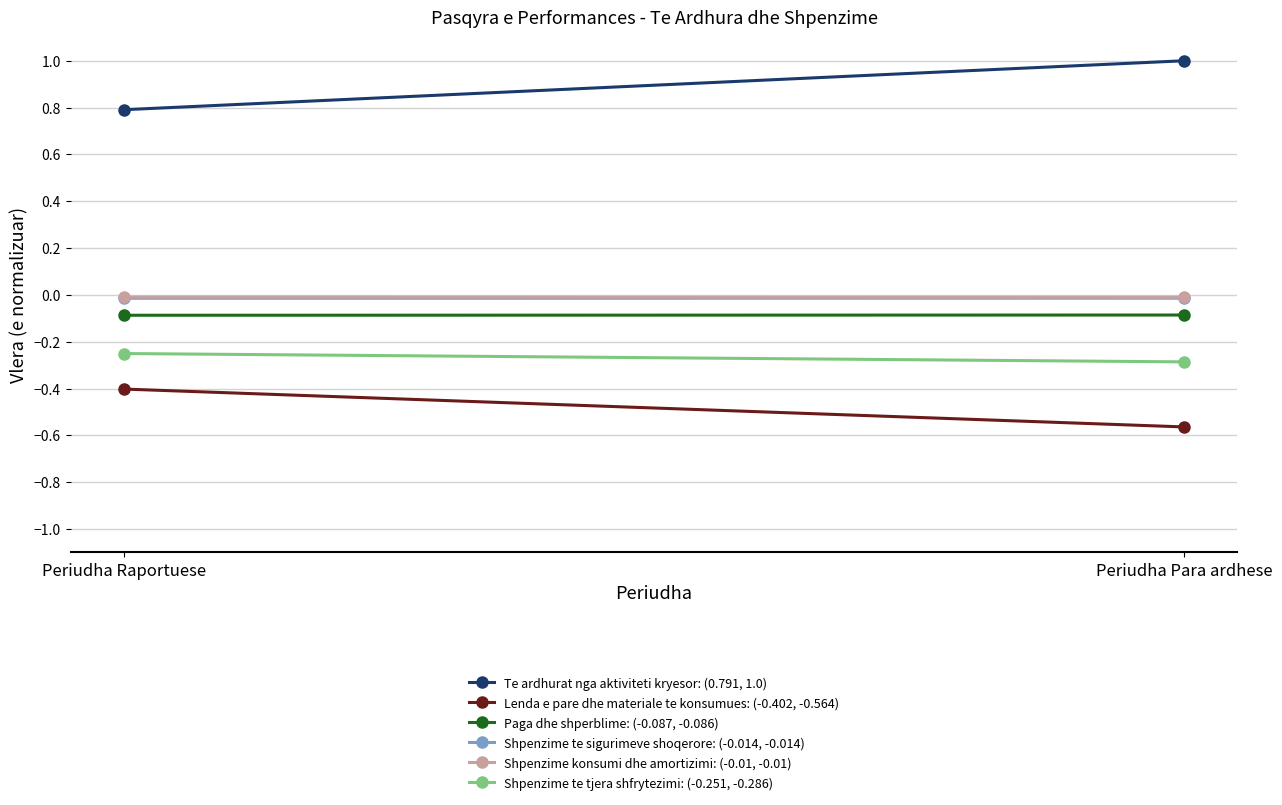

Which series has the widest spread of values?

Te ardhurat nga aktiviteti kryesor: (0.791, 1.0)